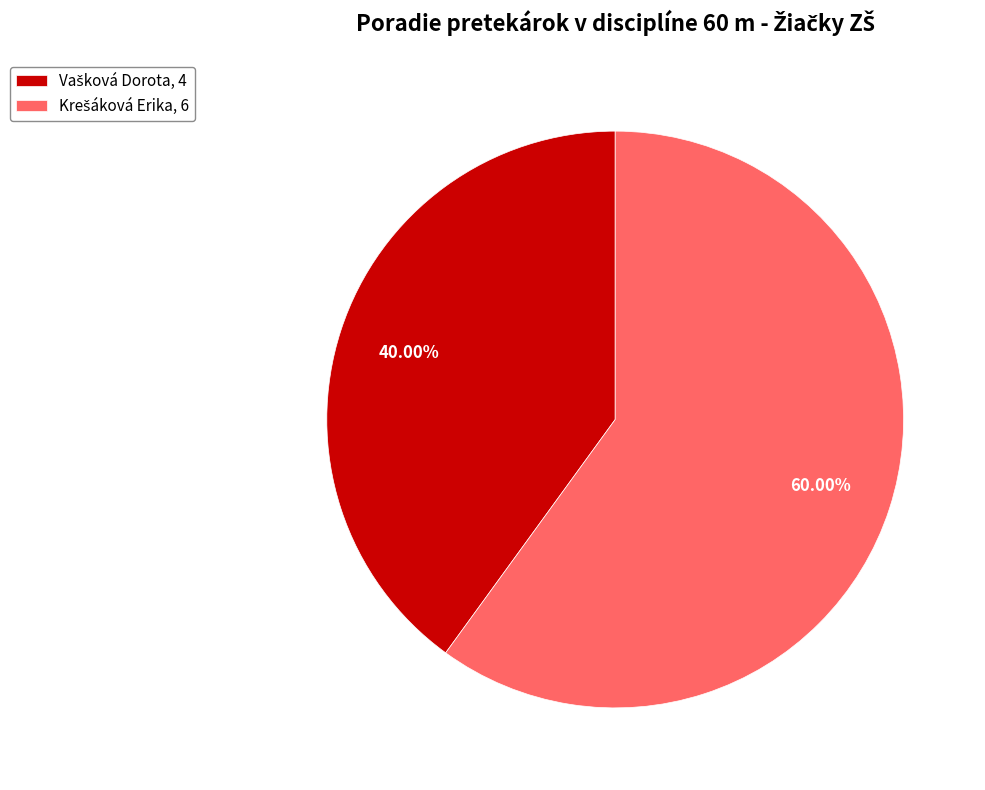

Is there a majority slice in this chart?

Yes